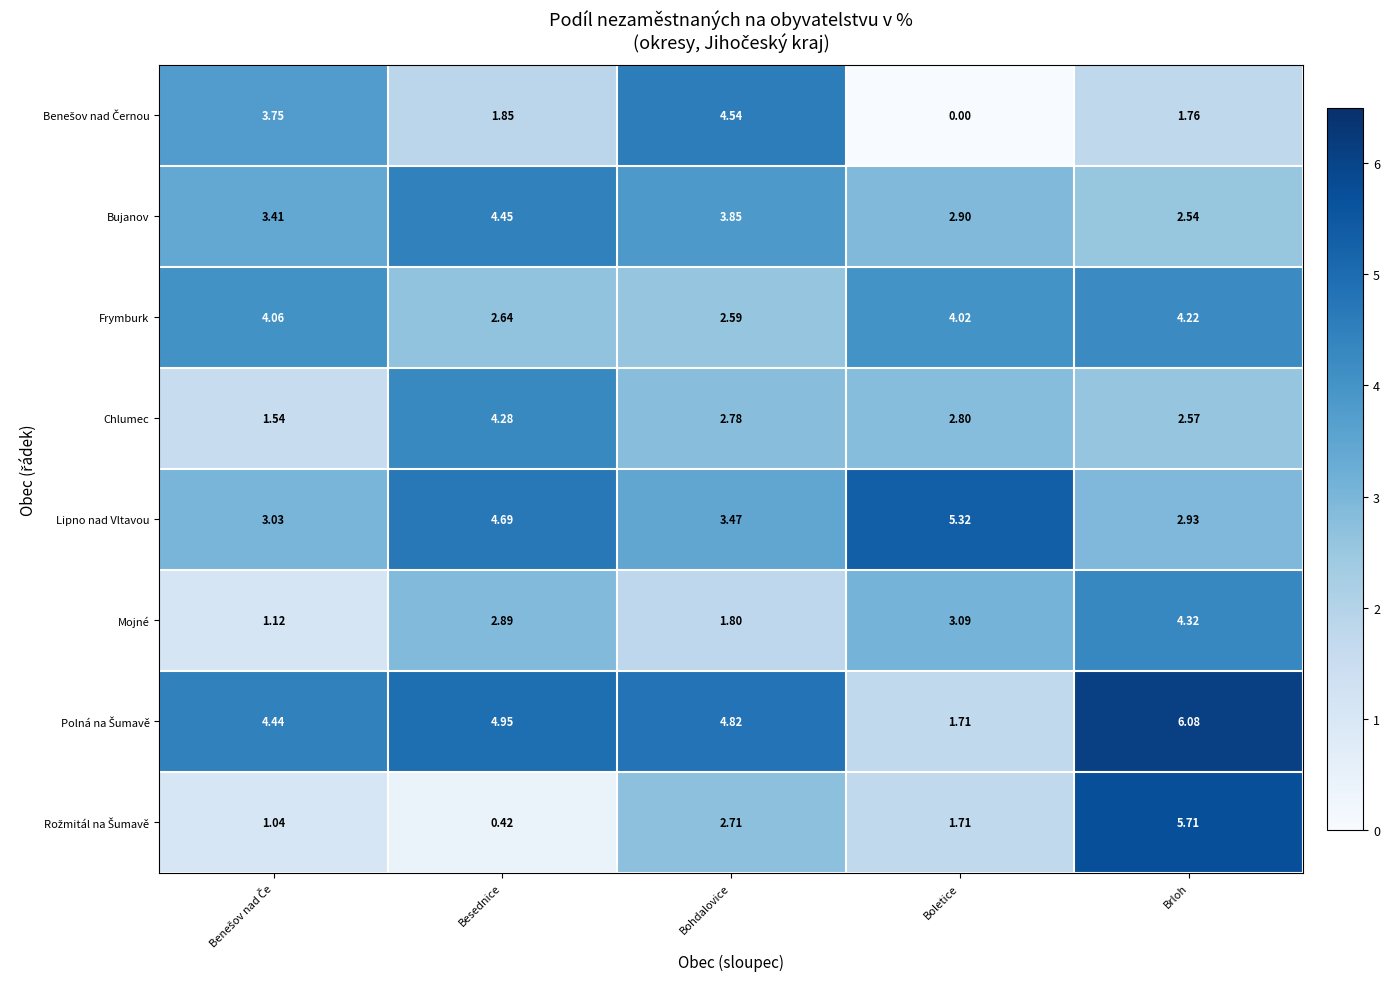

Where does the Chlumec series first go above 2?

Besednice